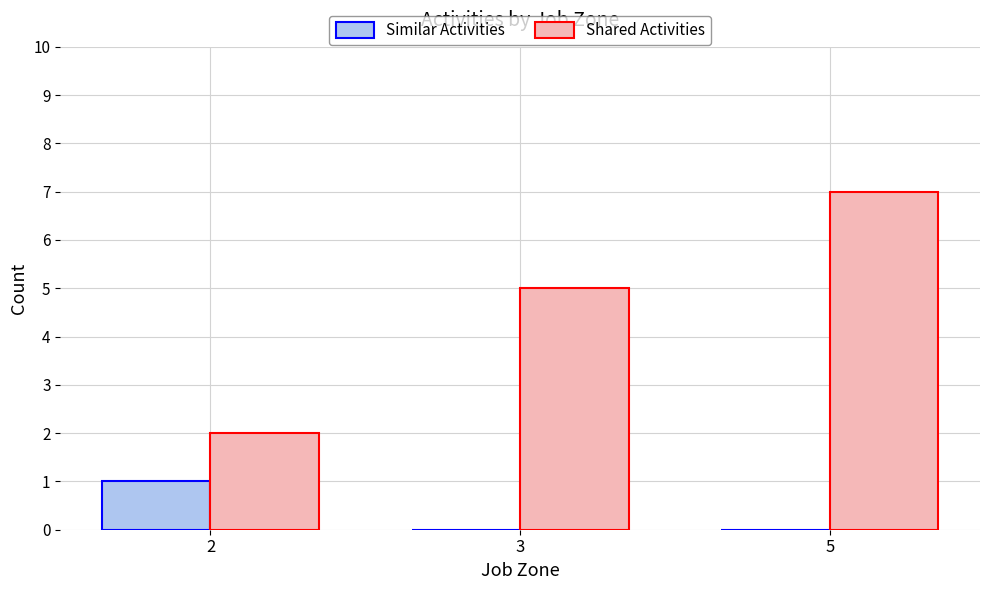

Reading left to right, extract all data points from this chart.

Similar Activities: 1	0	0
Shared Activities: 2	5	7